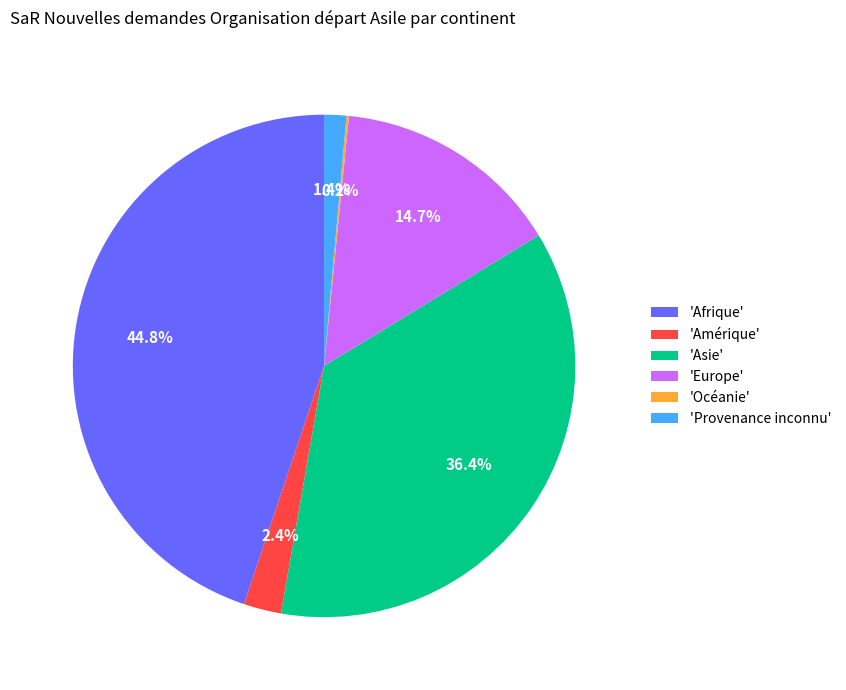

Which has a higher value, 'Asie' or 'Afrique'?

'Afrique'